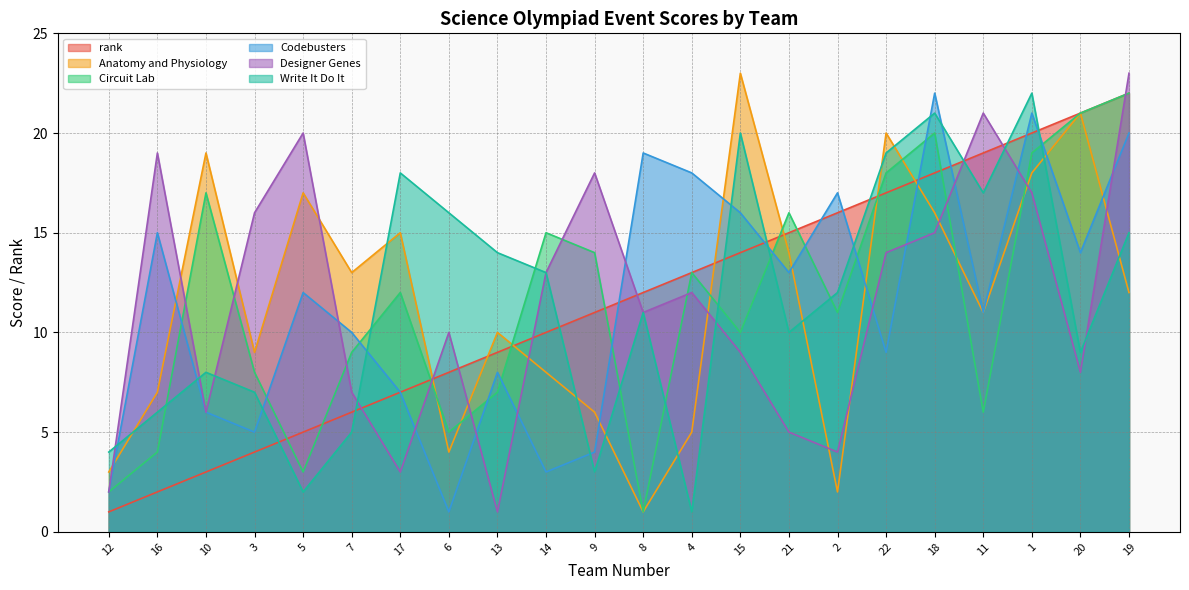

What is the difference between the rank values at 13 and 10?

6